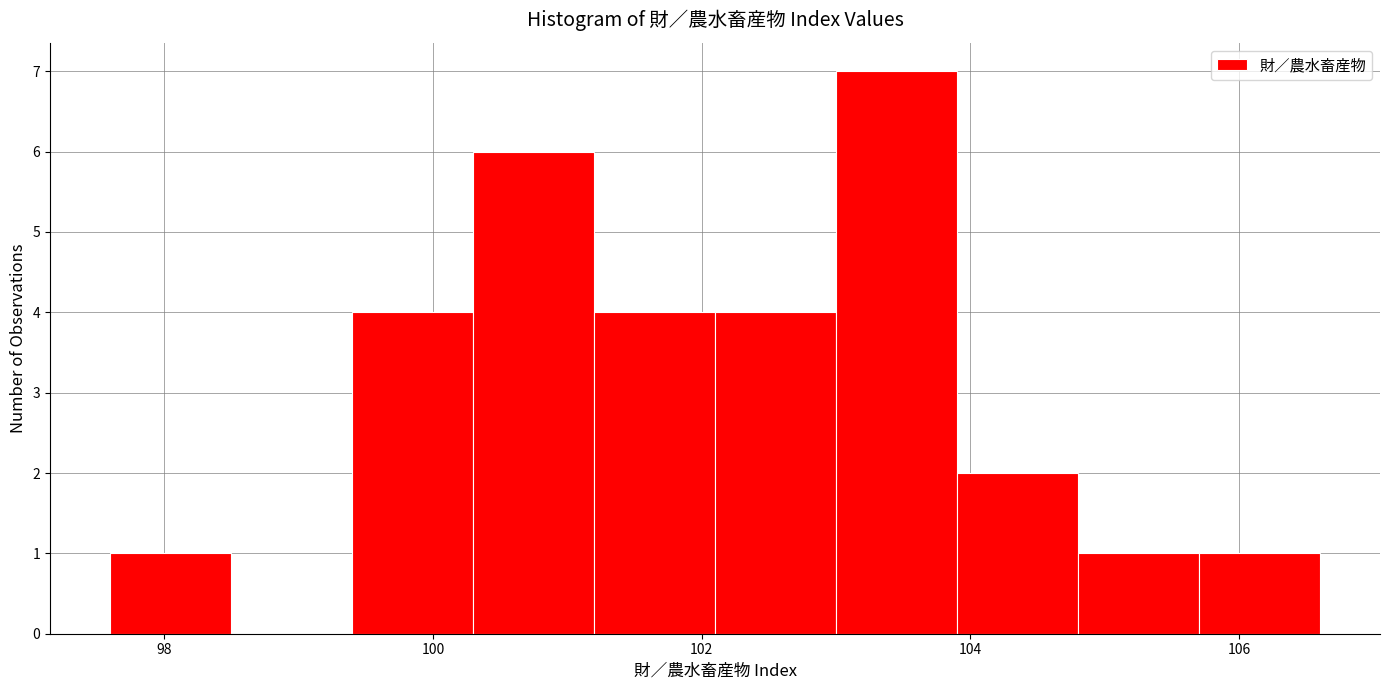

Over which range of the x-axis is the bar tallest?

103.0 to 103.9